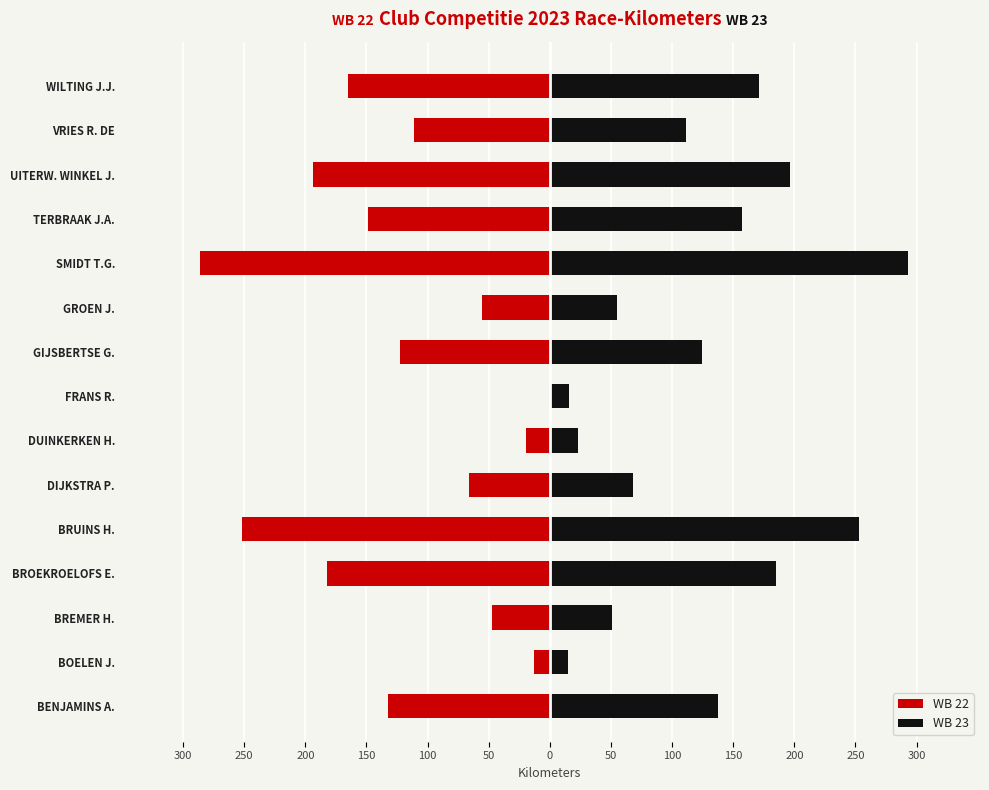

Reading right to left, what are all the values shown in this chart?

WB 22: -165.5	-111.5	-193.7	-148.7	-286.0	-55.2	-122.2	0.0	-19.7	-66.5	-252.2	-182.6	-47.5	-13.4	-132.7
WB 23: 170.9	111.6	196.8	156.8	293.2	55.2	124.5	16.0	23.4	67.8	252.8	184.7	51.0	14.7	137.9